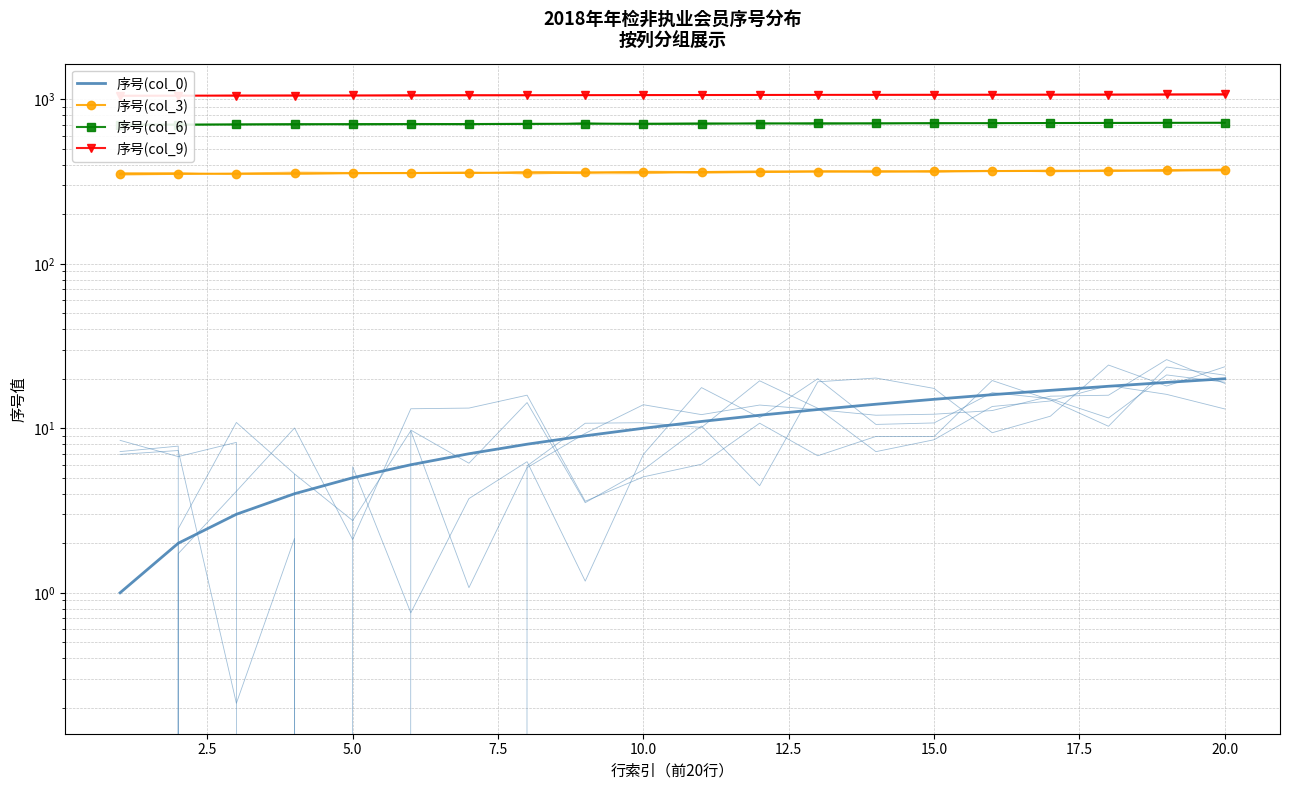

What is the total value across all series at 15?

2164